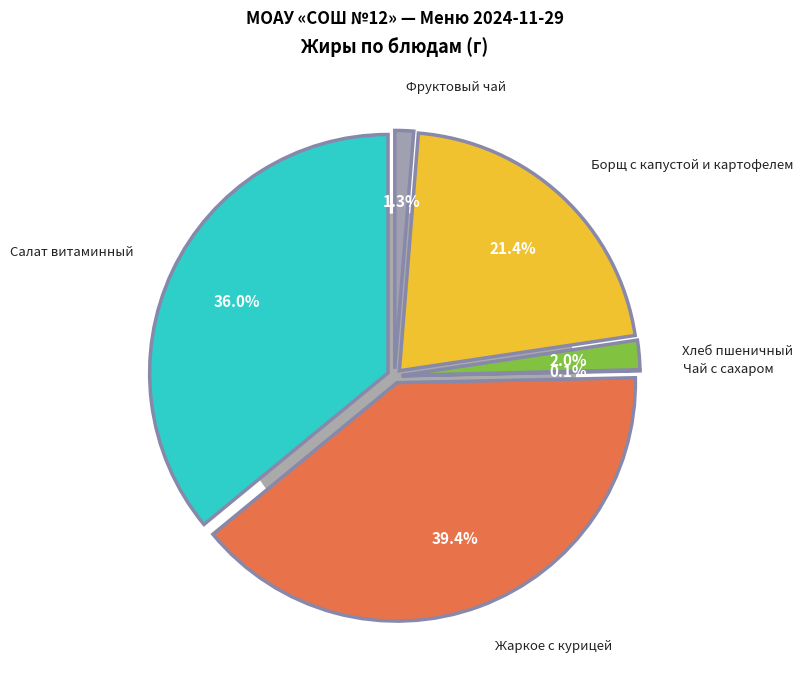

Count the number of slices in the pie.

6